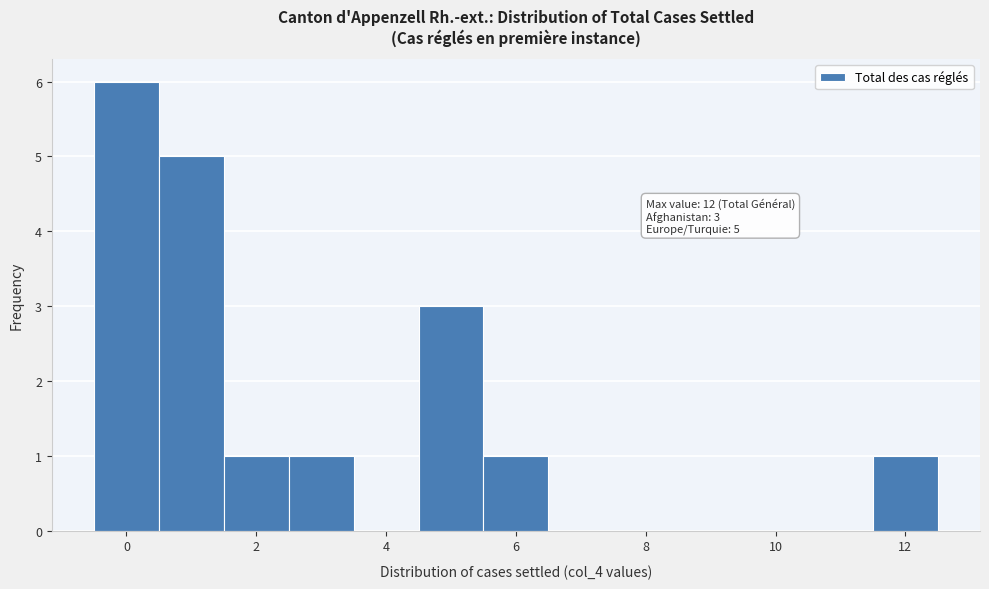

Over which range of the x-axis is the bar tallest?

-0.5 to 0.5